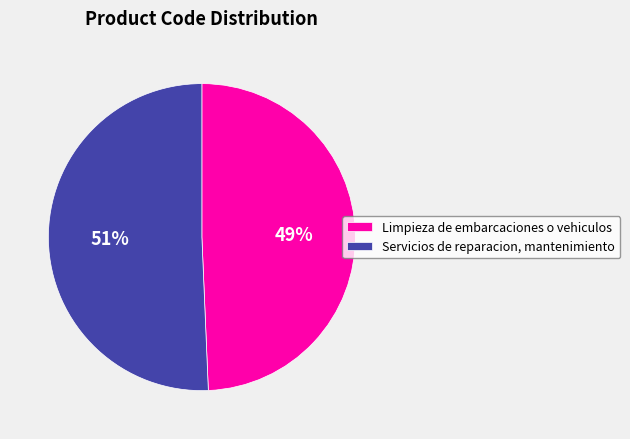

What is the ratio of the value at Limpieza de embarcaciones o vehiculos to the value at Servicios de reparacion, mantenimiento?

1.0